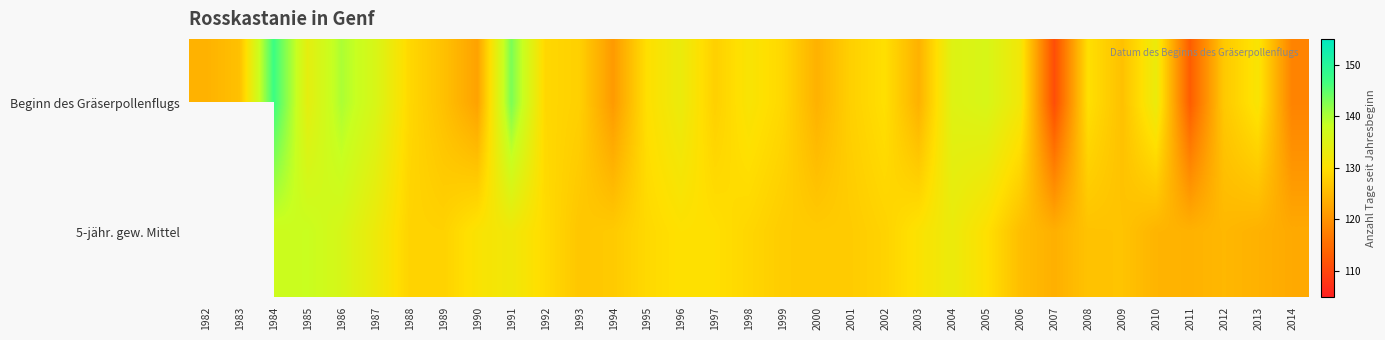

What is the difference between the highest and lowest values at 2011?

11.1